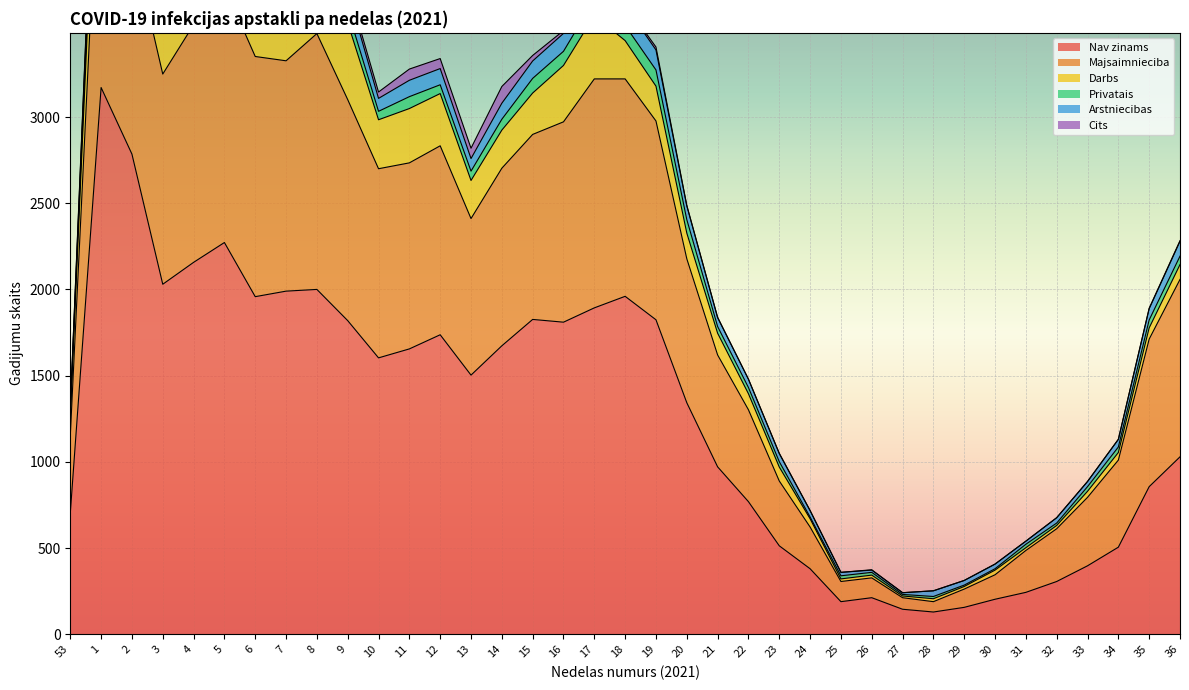

At which label is Arstniecibas closest to 90?

2